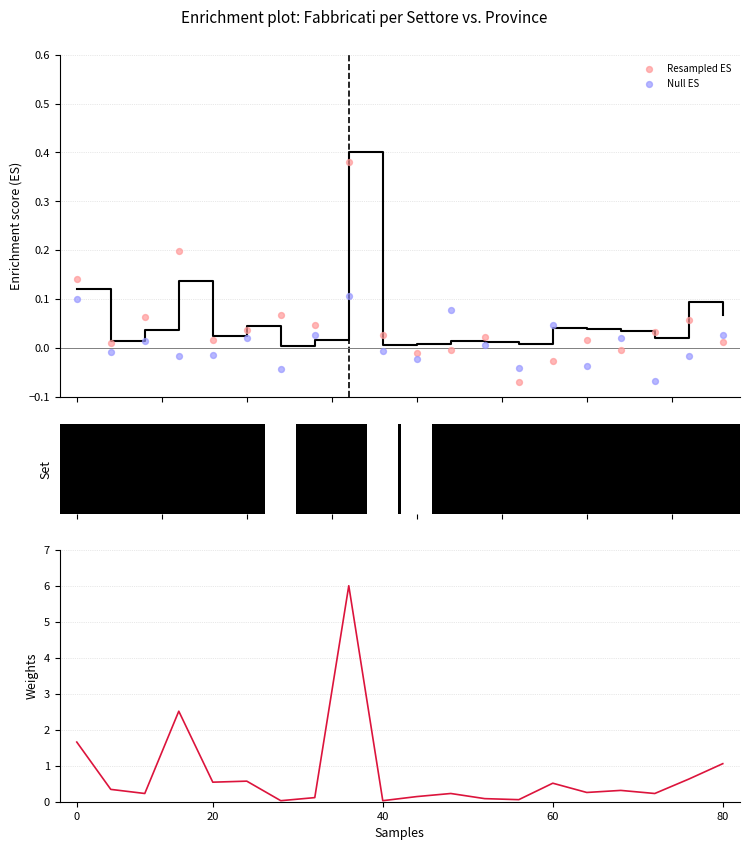

What is the total value across all series at 18?

0.7